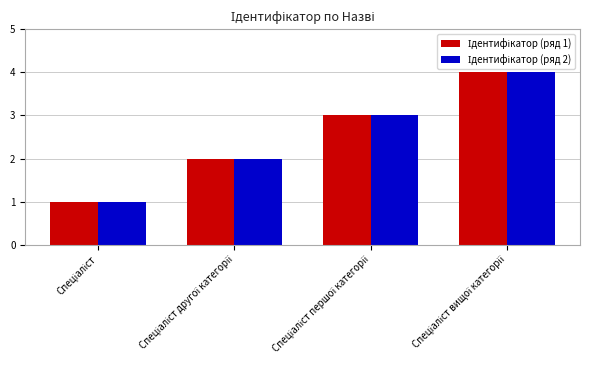

At how many categories does at least one series exceed 3?

1